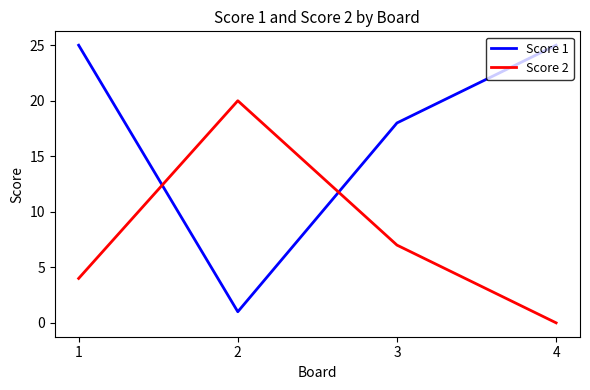

At which category is the sum across all series the highest?

1